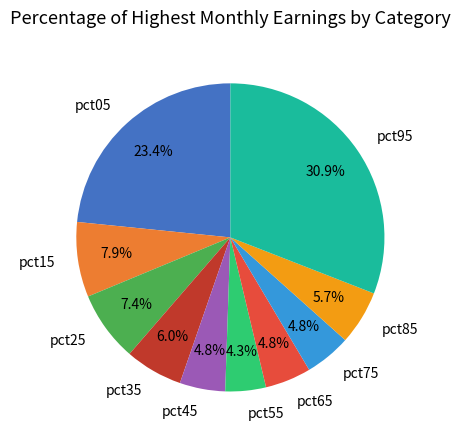

How many slices are in this pie chart?

10